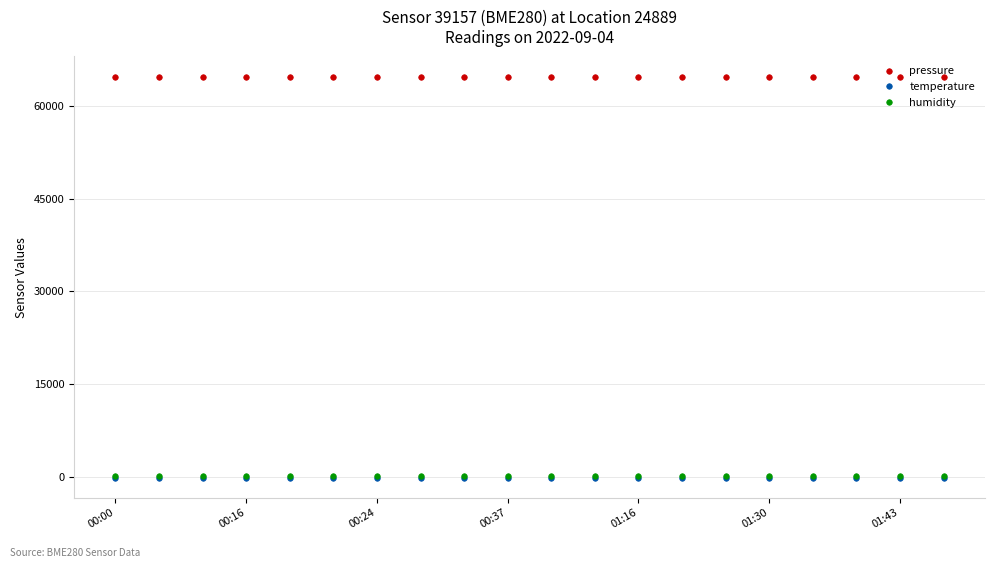

What is the sum of all temperature values?

-2884.2